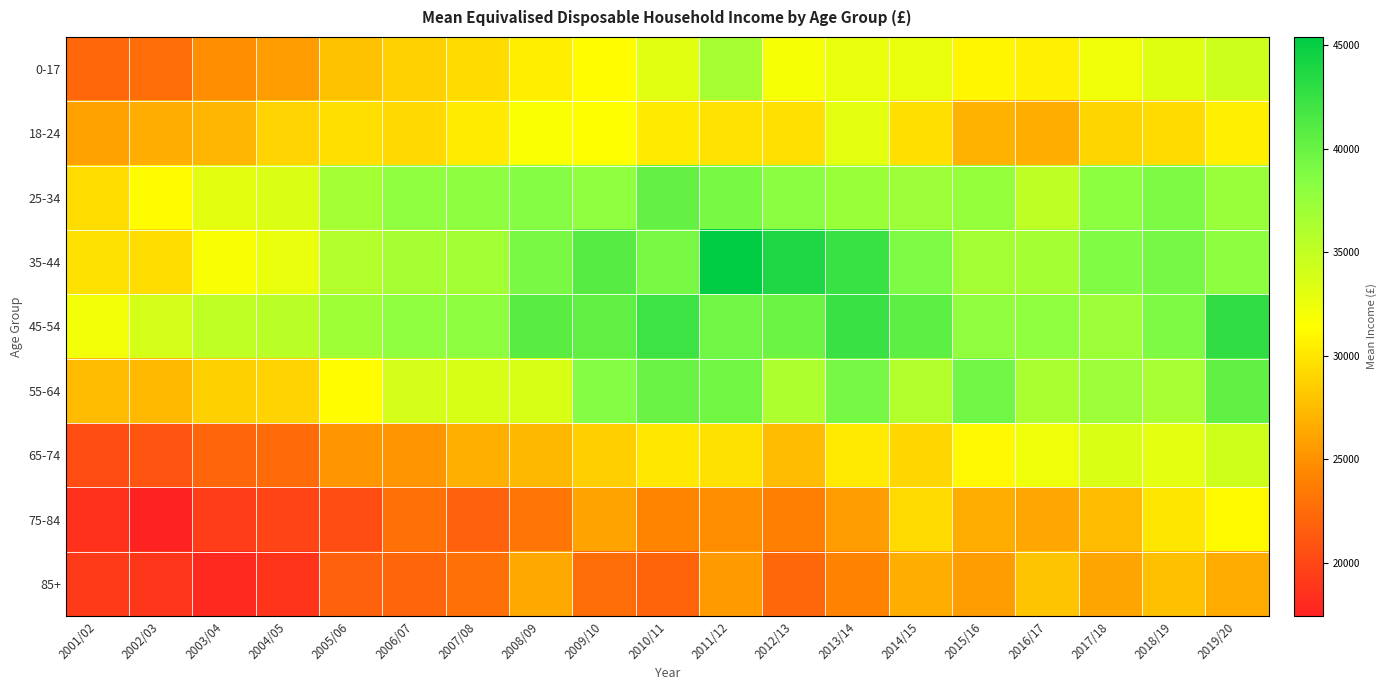

Rank the series at 2002/03 from lowest to highest value.

75-84, 85+, 65-74, 0-17, 18-24, 55-64, 35-44, 25-34, 45-54